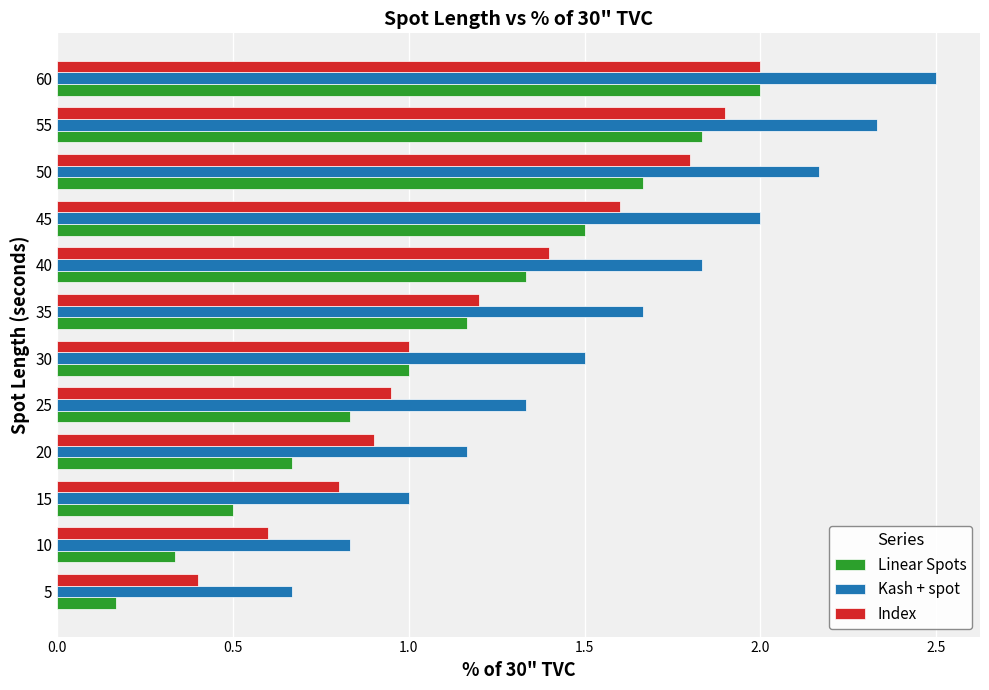

True or false: Index has a value of 0.9 at 20.

True